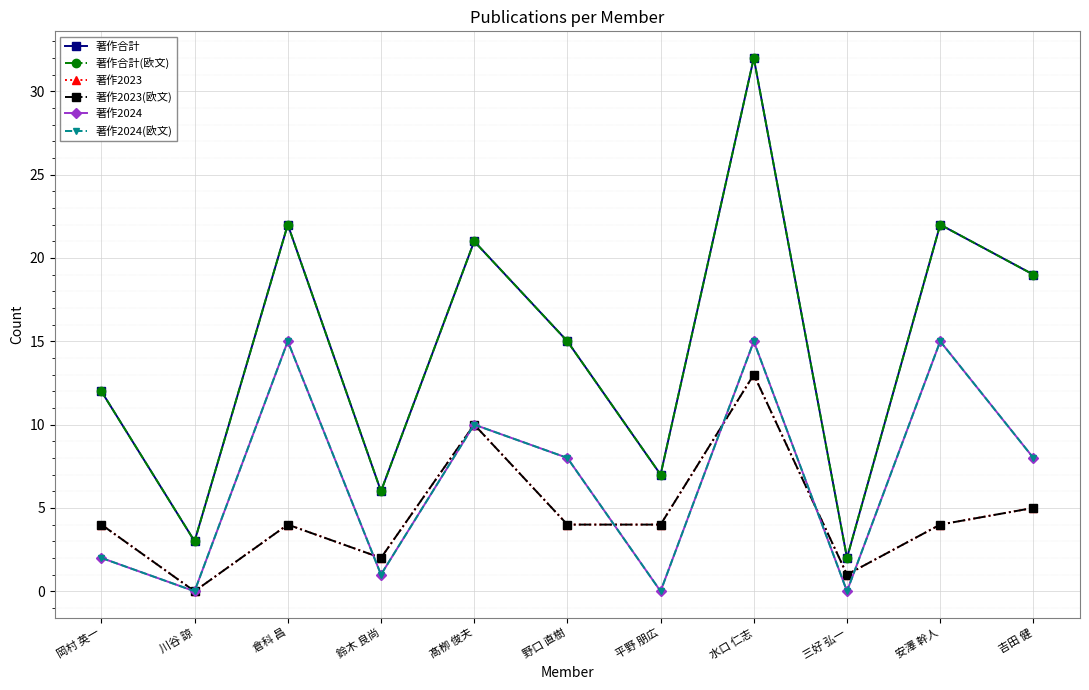

What is the spread (max minus min) of values at 髙栁 俊夫?

11